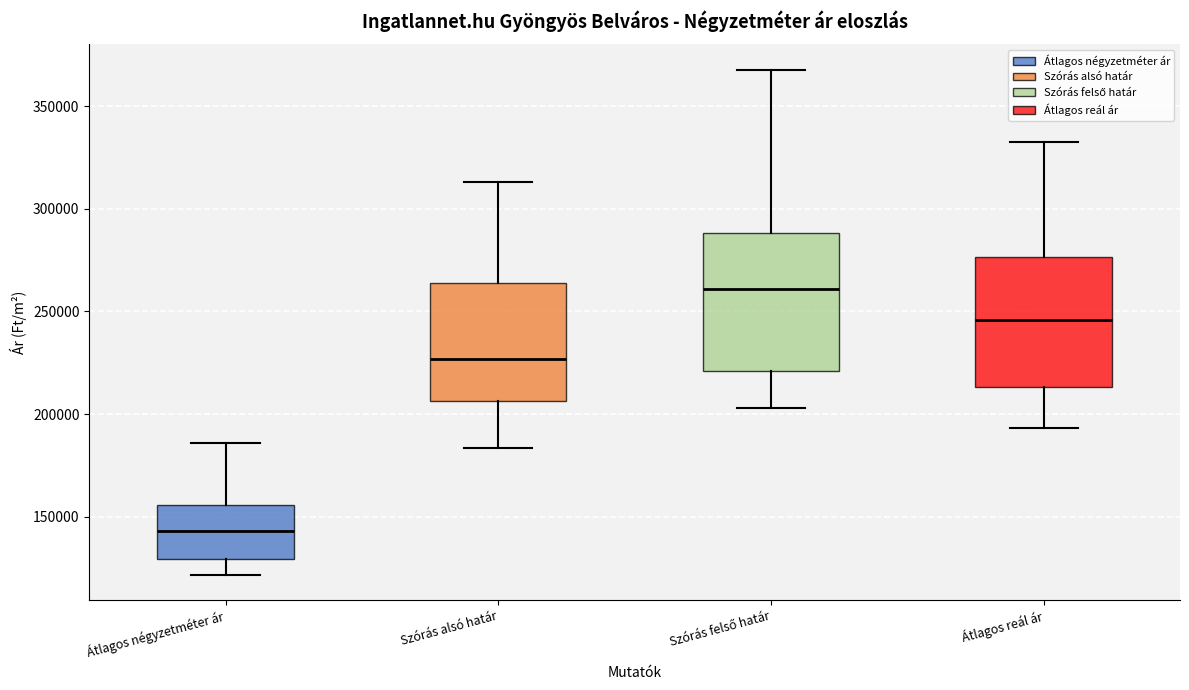

Where does the lower whisker of the box for Átlagos négyzetméter ár end on the y-axis? The values are not printed on the chart, so give them approximately, as read against the axis.

120000